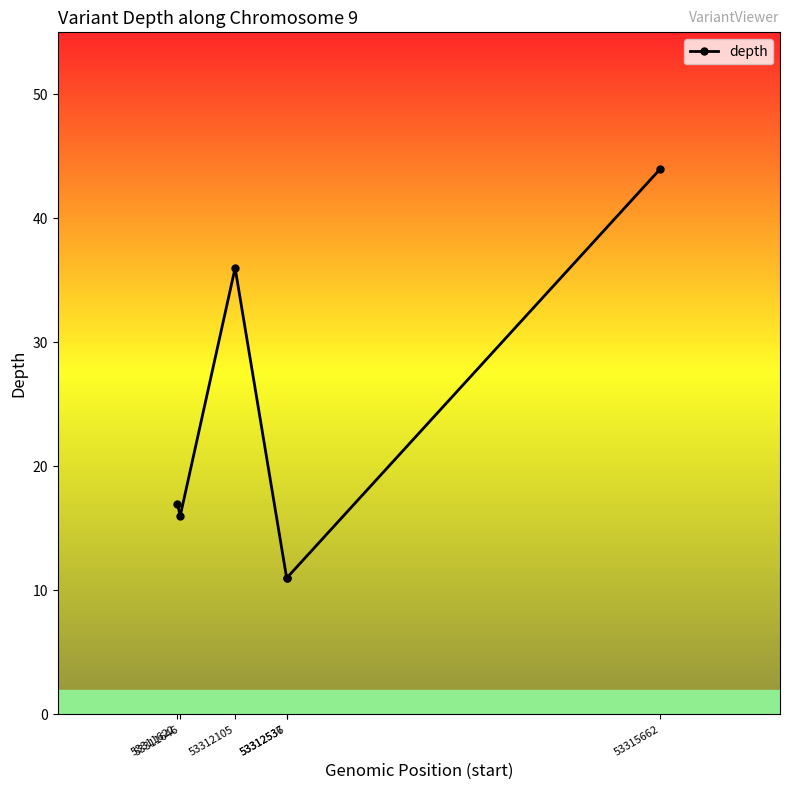

Reading left to right, what are all the values shown in this chart?

53311622=17	53311646=16	53312105=36	53312536=11	53312537=11	53315662=44